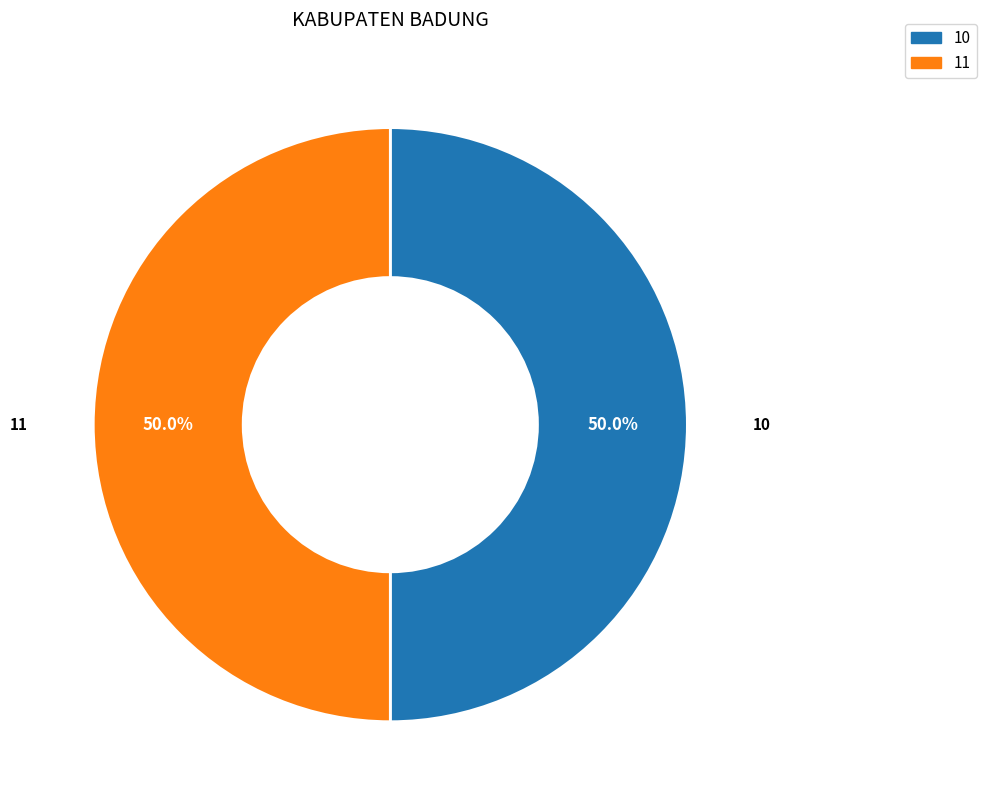

Count the number of slices in the pie.

2